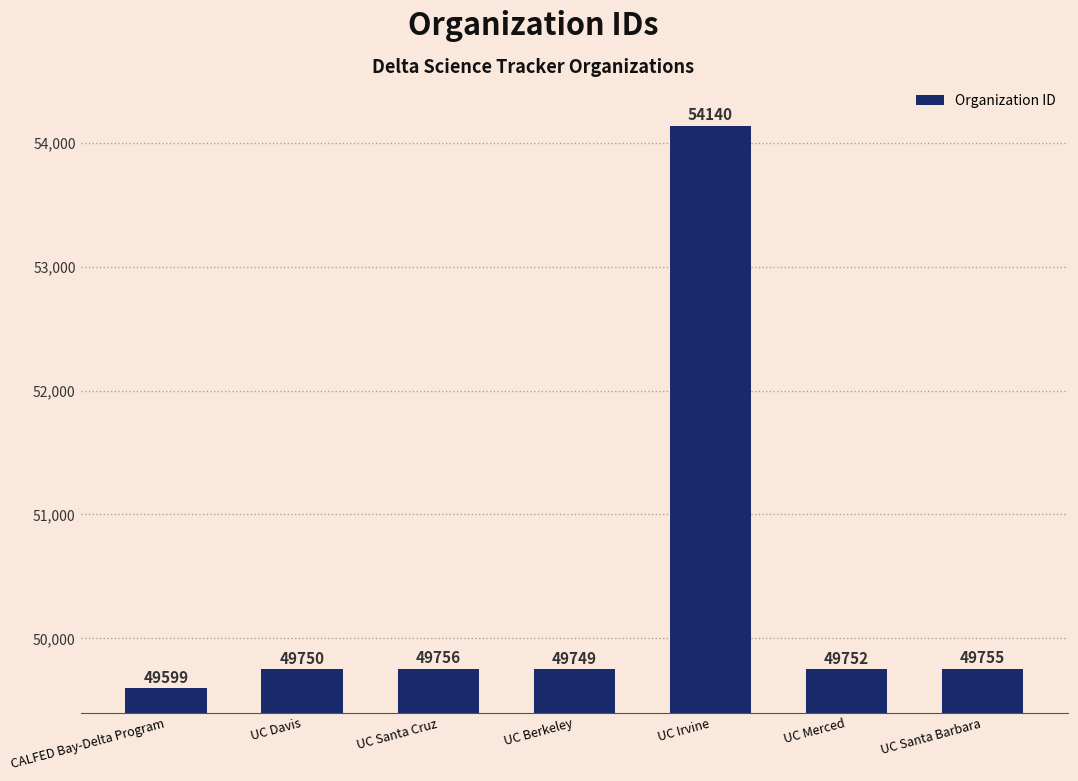

What is the greatest value displayed?

54140